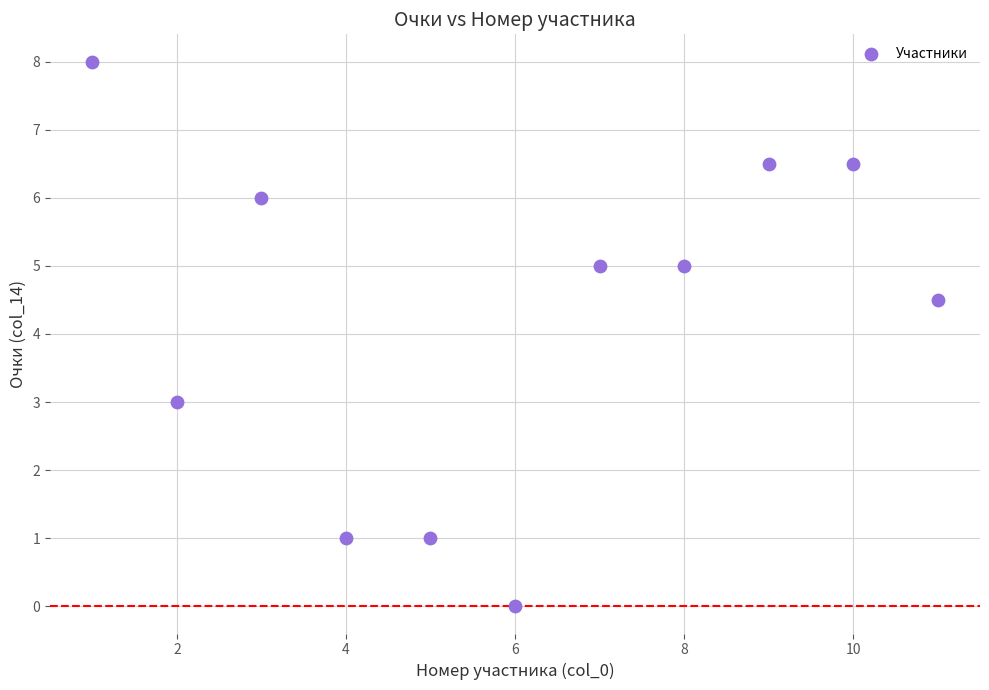

What Y value in the scatter plot is closest to 4?

4.5